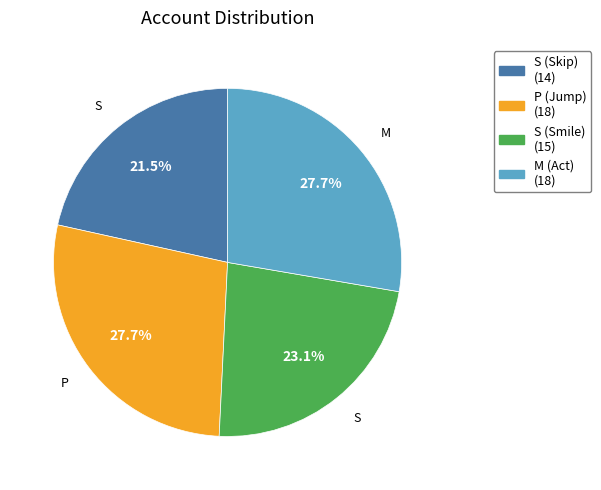

To the nearest percent, what is the average slice percentage?

25%